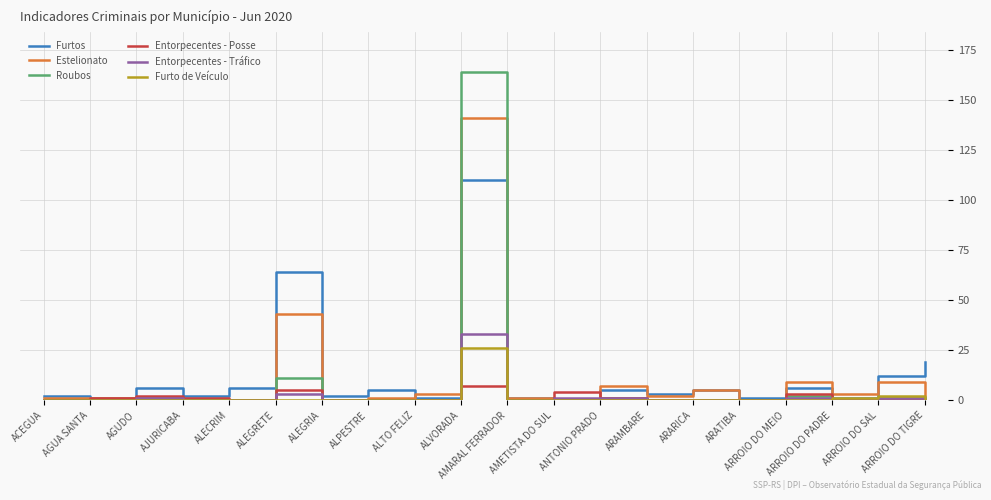

At which label does Estelionato reach its peak?

ALVORADA